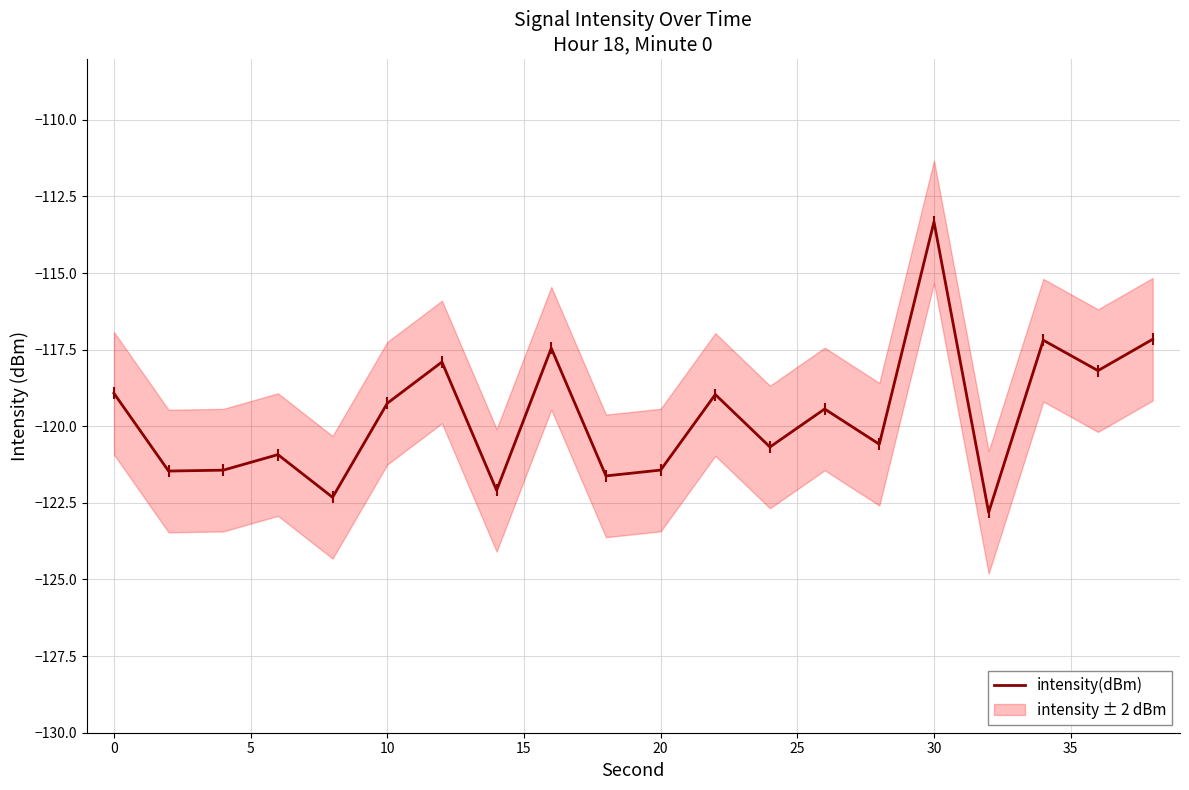

What is the highest value of the intensity(dBm) series?

-113.3